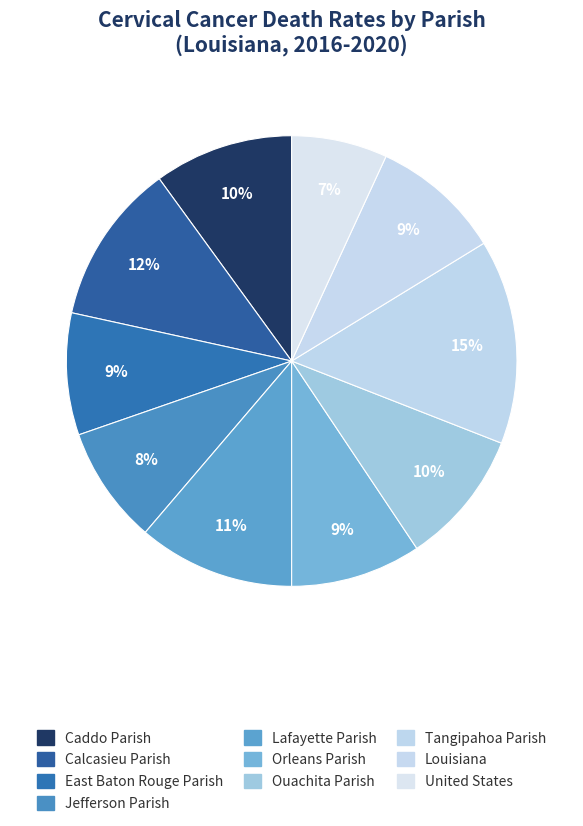

How many segments does this pie chart have?

10